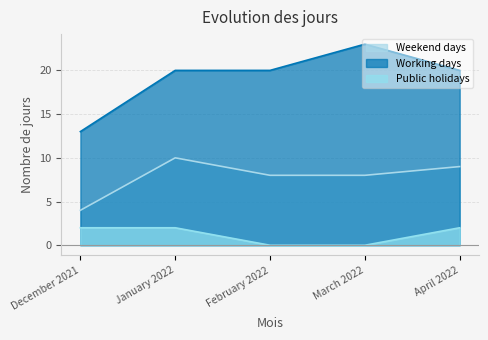

Reading right to left, what are all the values shown in this chart?

Weekend days: April 2022=9	March 2022=8	February 2022=8	January 2022=10	December 2021=4
Working days: April 2022=20	March 2022=23	February 2022=20	January 2022=20	December 2021=13
Public holidays: April 2022=2	March 2022=0	February 2022=0	January 2022=2	December 2021=2